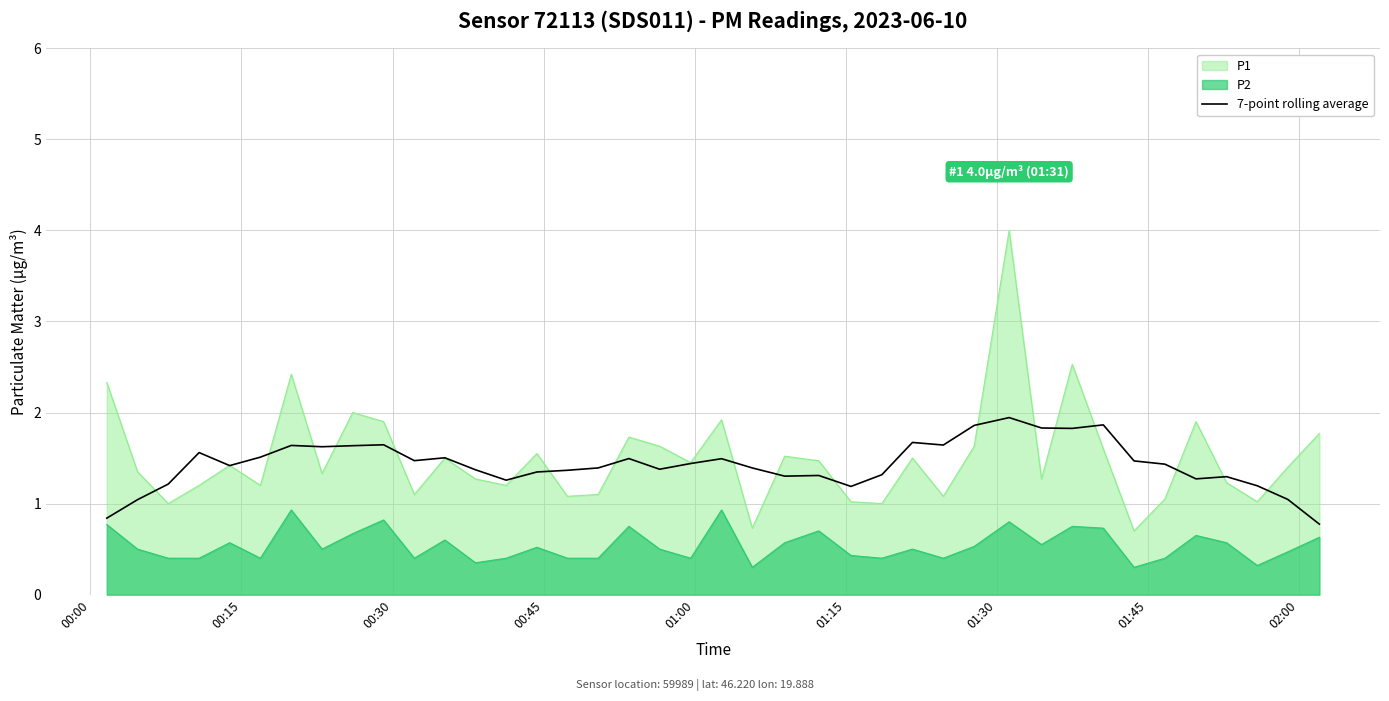

What is the average value?

1.4